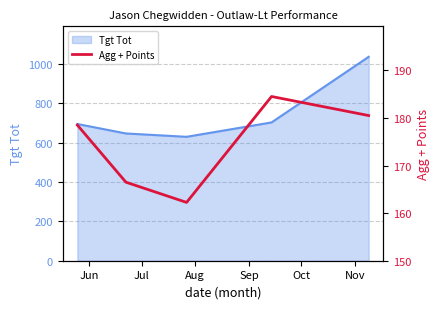

Where is the first local minimum?

Aug